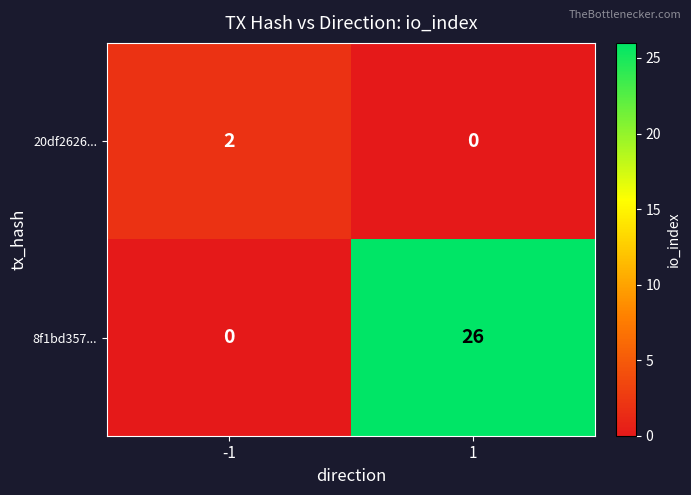

What is the difference between the maximum and minimum values in the 8f1bd357... series?

26